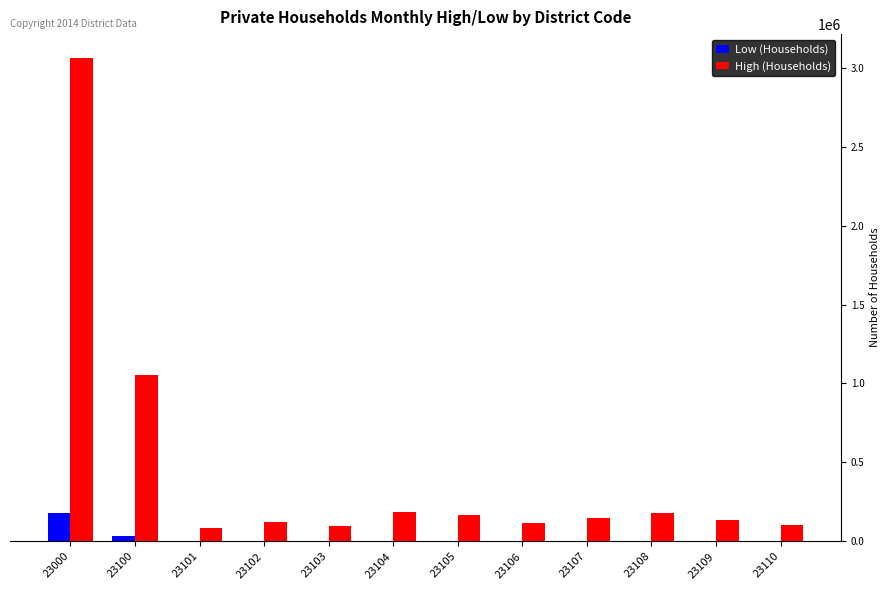

Read the Low (Households) value at 23105, to the nearest 10.

3000